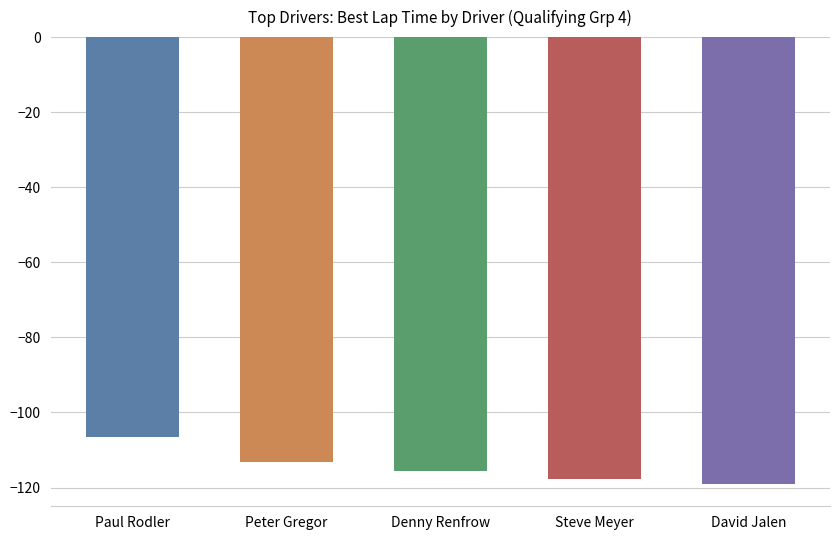

What is the approximate value at Denny Renfrow?

-115.7